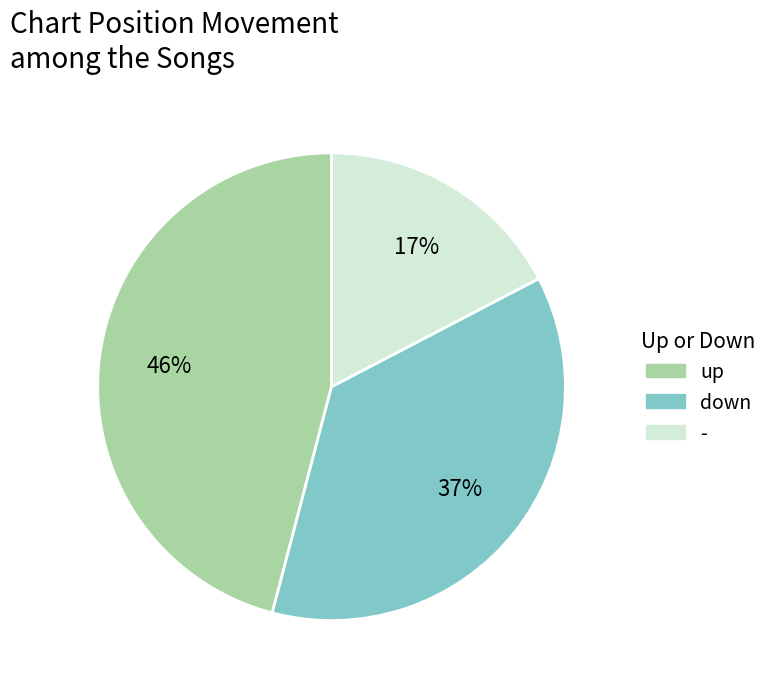

Which category has the biggest portion of the pie?

up